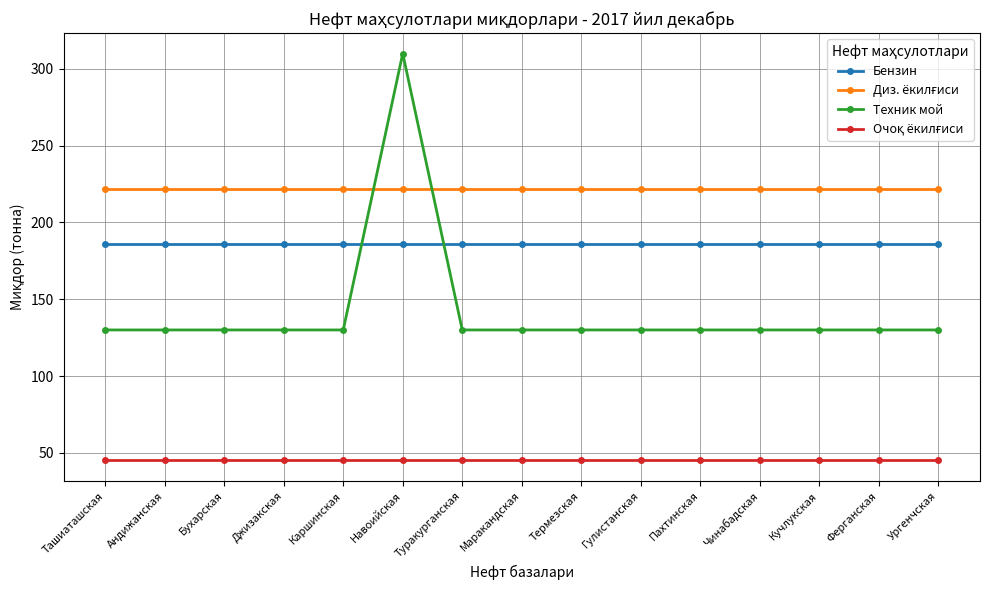

The value of Бензин at Чинабадская is 186. True or false?

True